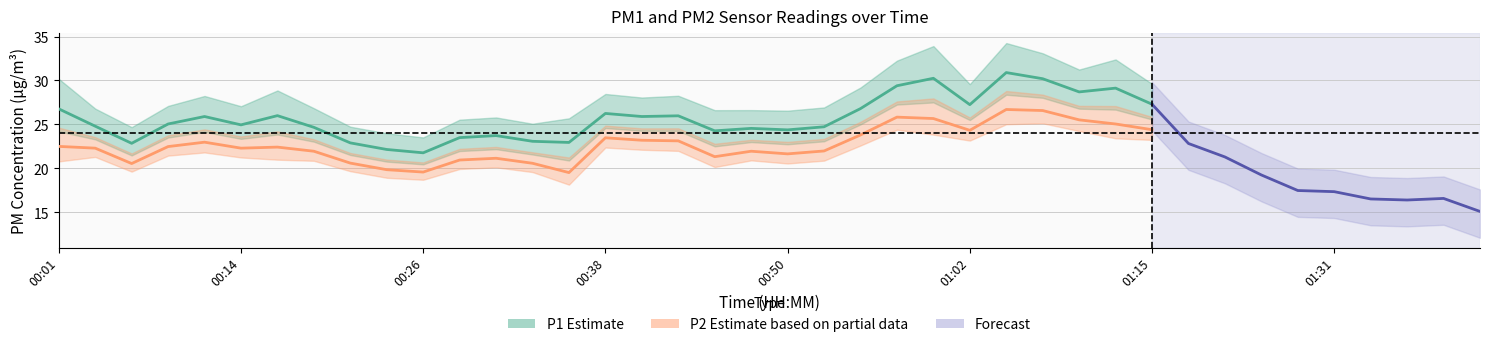

The value of P2 at 01:42 is 22.0. True or false?

False